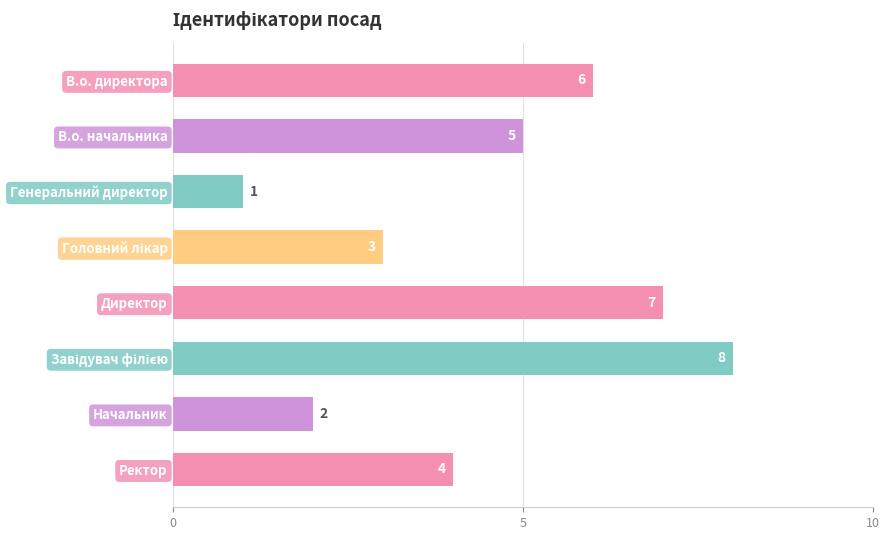

What is the label of the 8th bar from the bottom?

В.о. директора